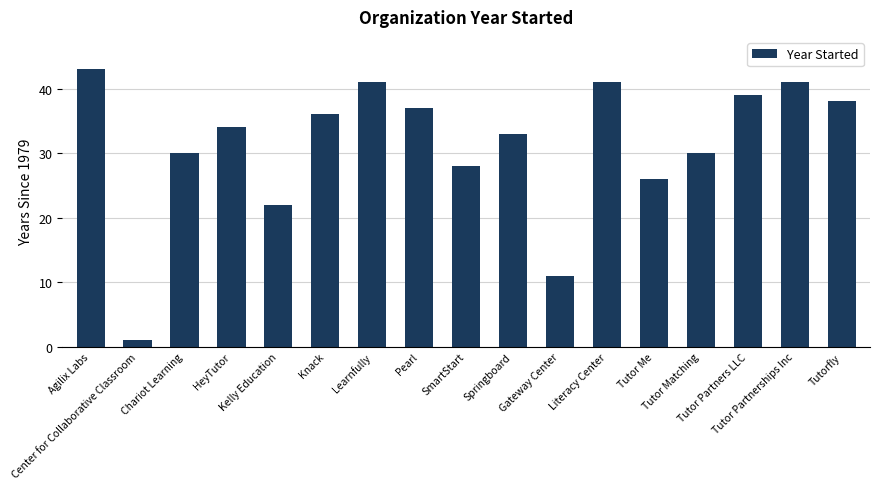

At which category does the chart reach its minimum across all series?

Center for Collaborative Classroom